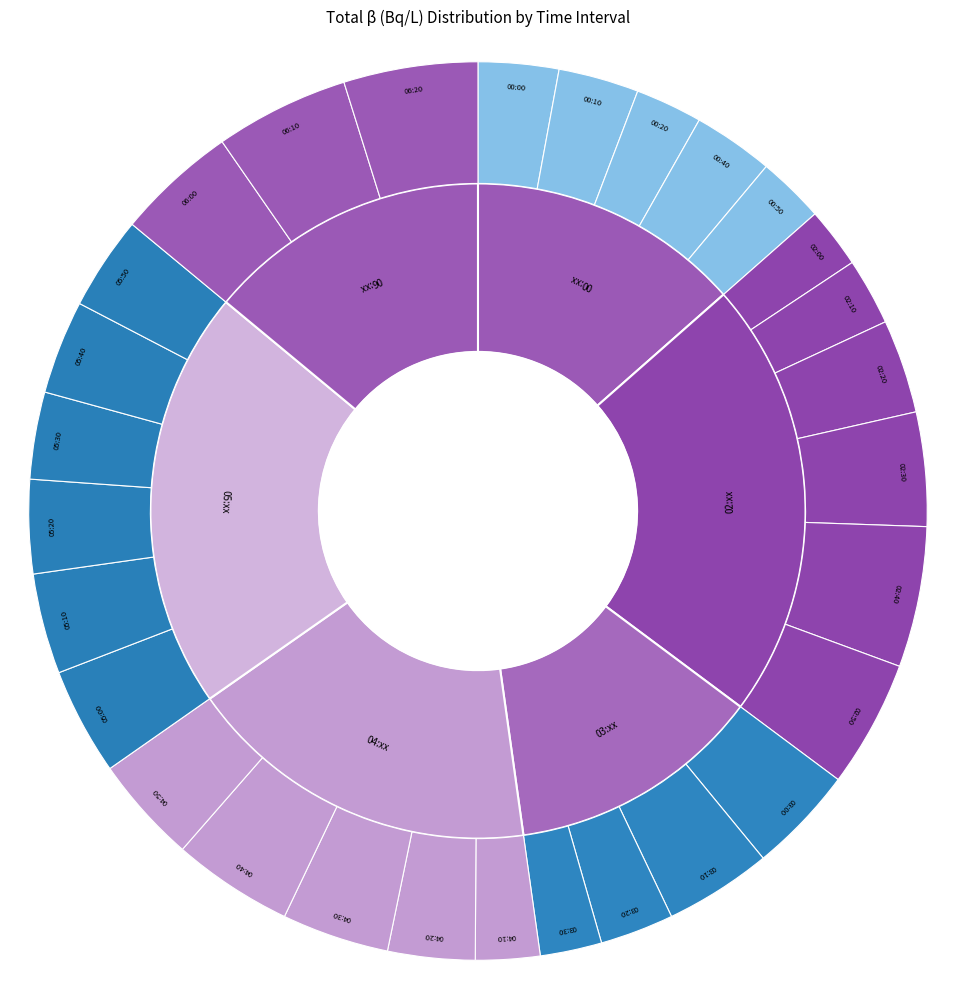

What is the ratio of the value at 03:00 to the value at 05:00?

1.0